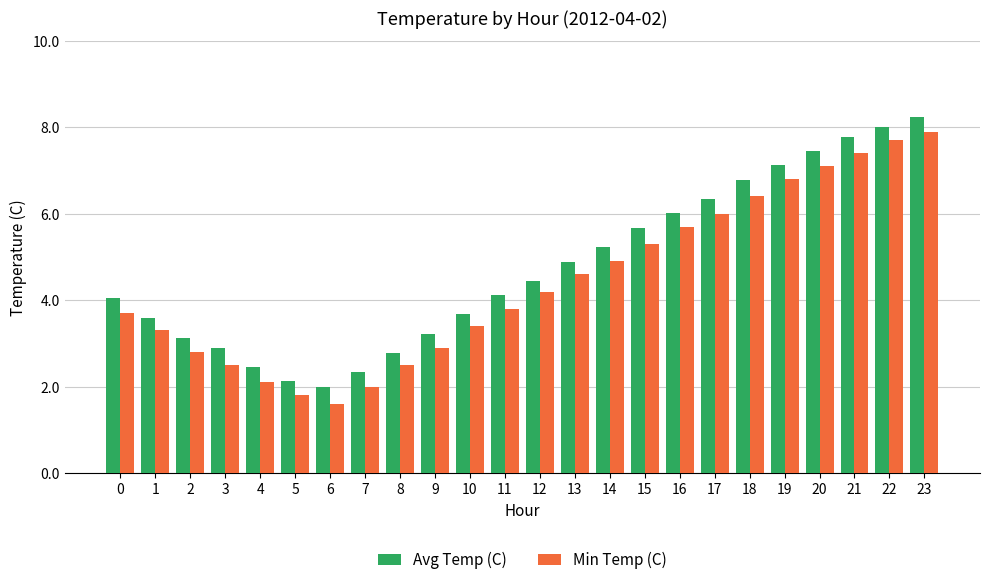

At how many categories does at least one series exceed 5?

10